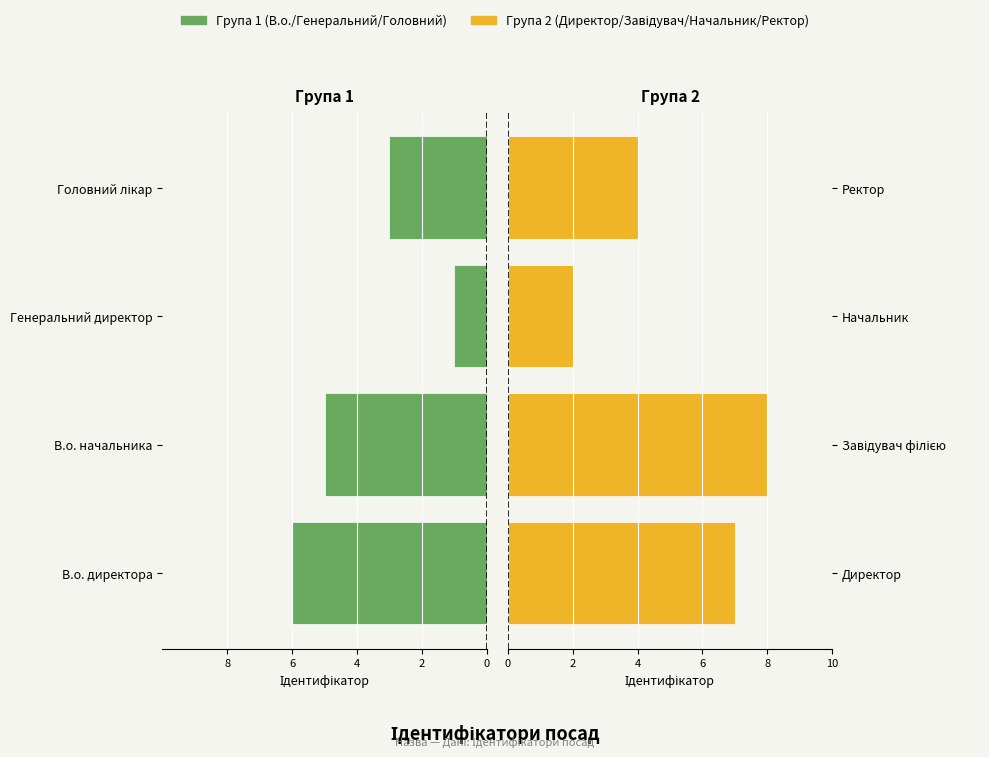

At how many categories does at least one series exceed 1?

4